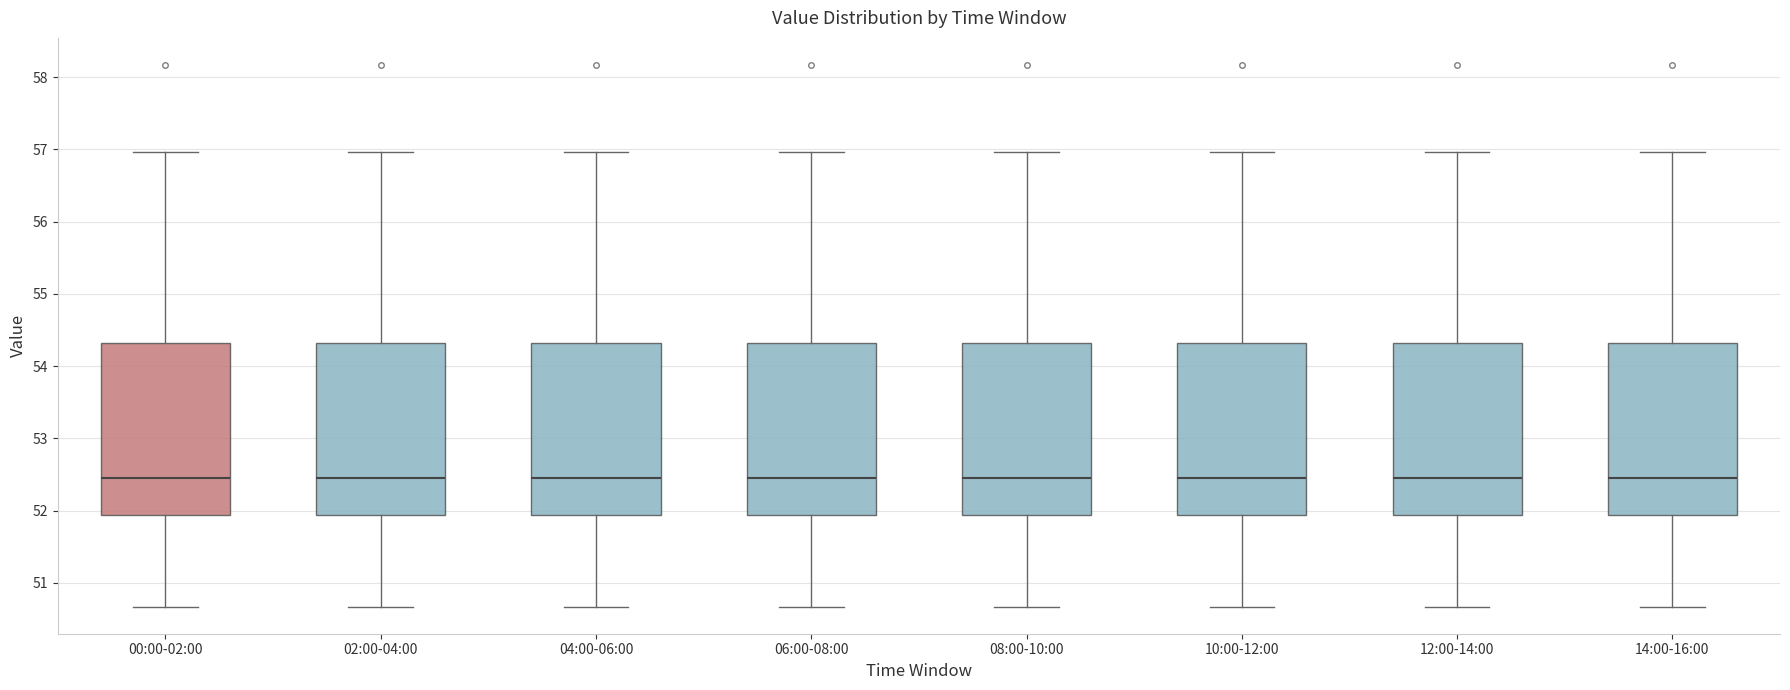

Where does the lower whisker of the box for 14:00-16:00 end on the y-axis? The values are not printed on the chart, so give them approximately, as read against the axis.

50.7